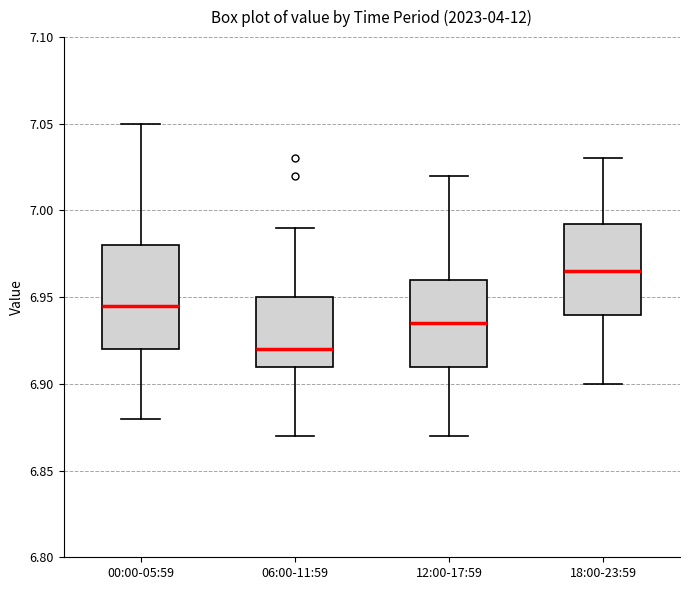

Reading left to right, transcribe this box plot: for each box, give where its median line is, the range the box spans, and where its two whiskers end, as read against the y-axis. The values are not printed on the chart, so give them approximately, as read against the axis.

00:00-05:59: median 6.945, box 6.920 to 6.980, whiskers 6.880 to 7.050
06:00-11:59: median 6.920, box 6.910 to 6.950, whiskers 6.870 to 6.990
12:00-17:59: median 6.935, box 6.910 to 6.960, whiskers 6.870 to 7.020
18:00-23:59: median 6.965, box 6.940 to 6.995, whiskers 6.900 to 7.030